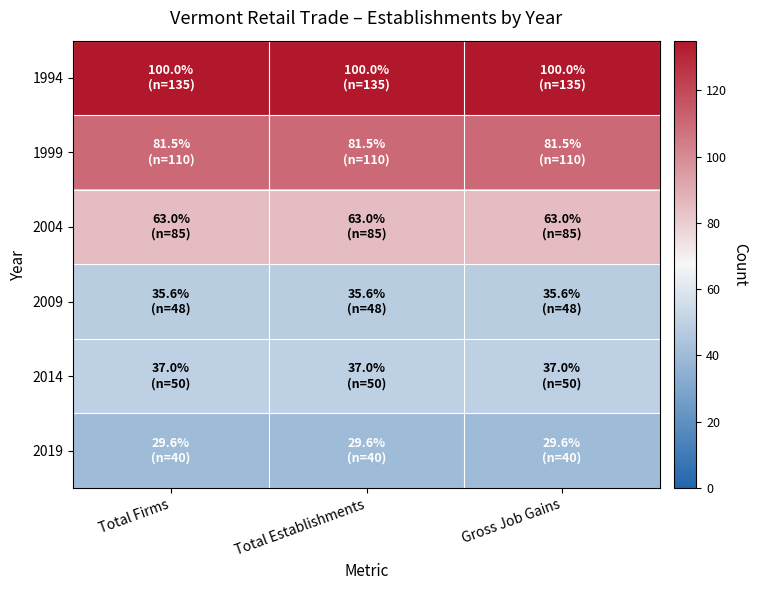

At how many categories does at least one series exceed 61?

3